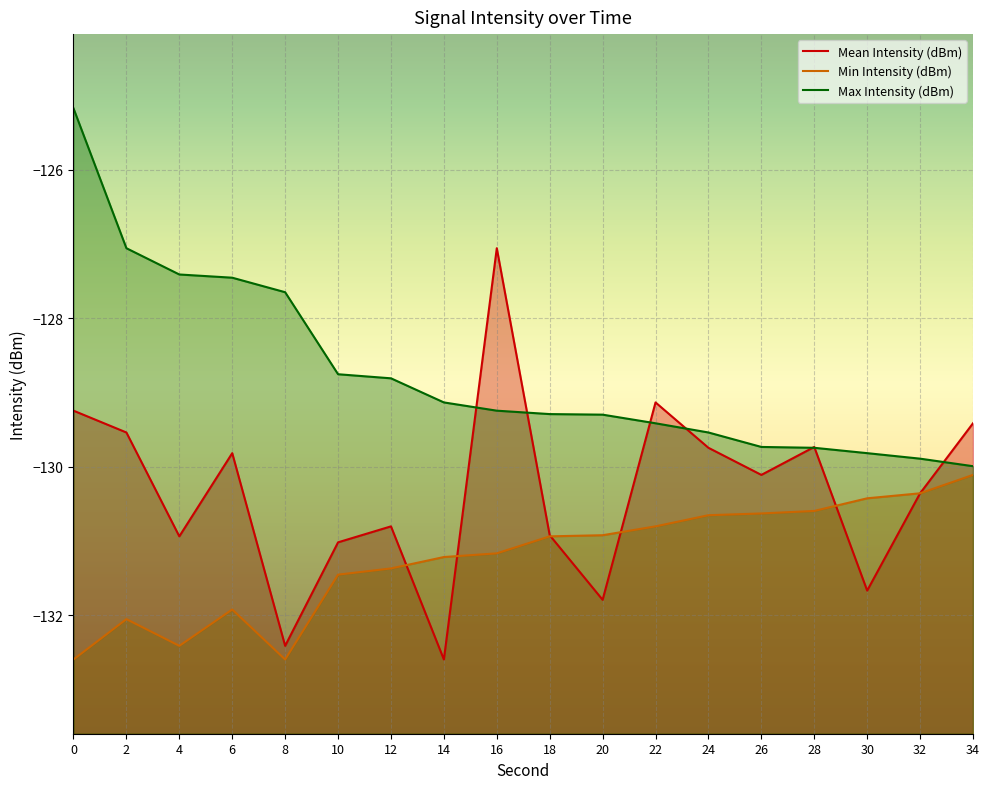

What is the total value across all series at 22?

-389.4